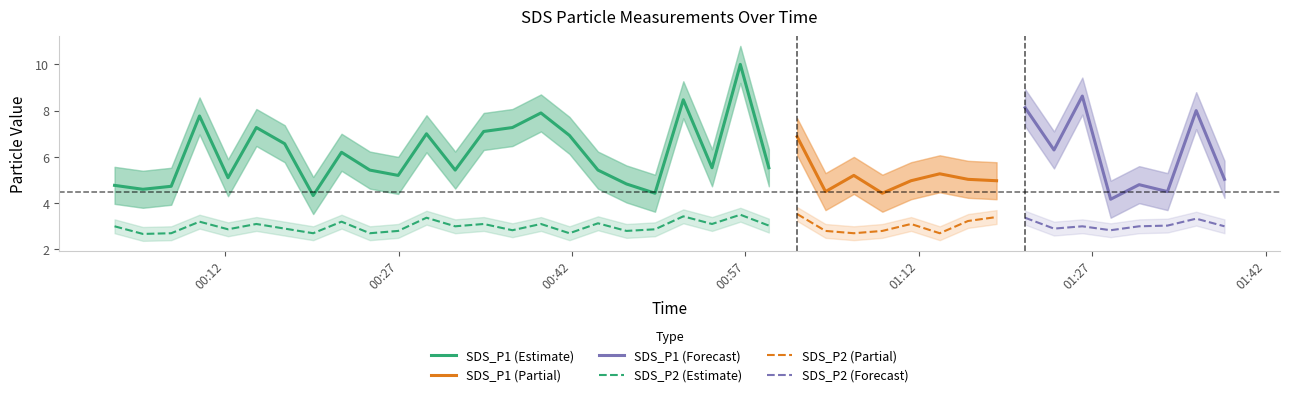

True or false: SDS_P1 has a value of 4.5 at 2022/07/16 01:03:56.

True